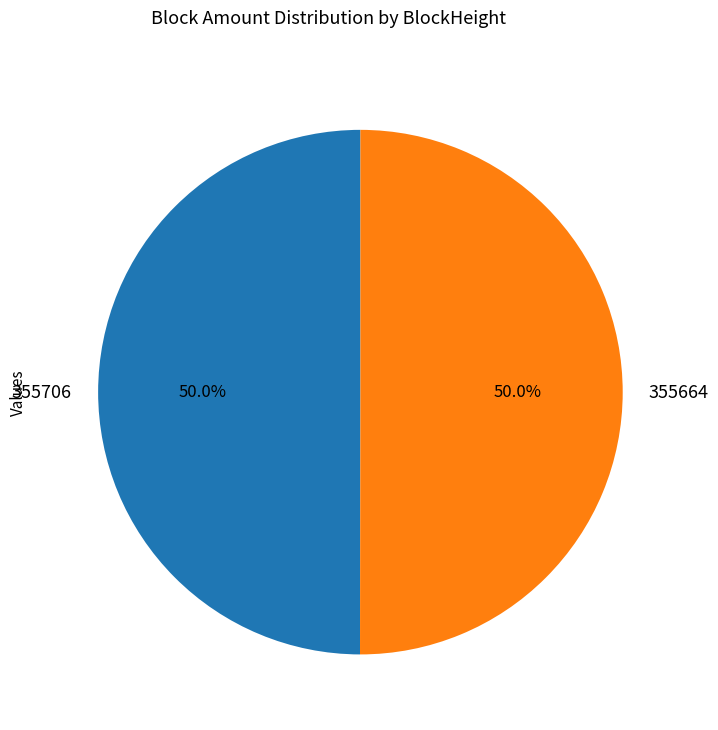

How many segments does this pie chart have?

2